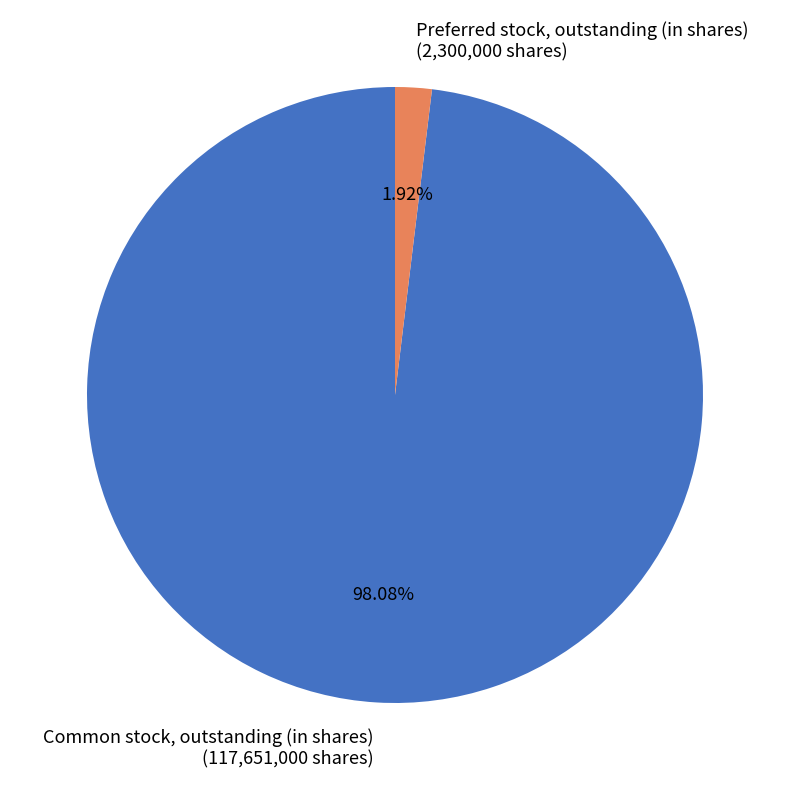

Is there a majority slice in this chart?

Yes